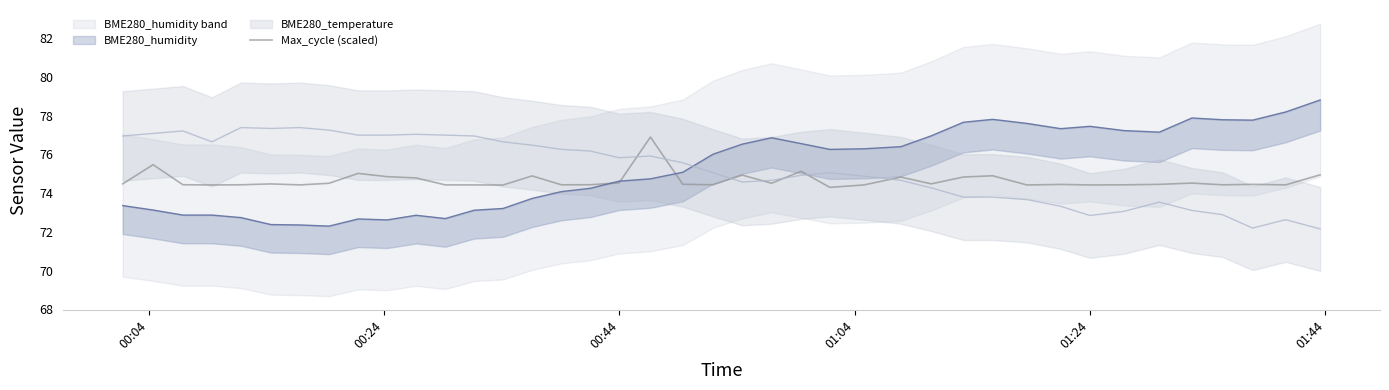

What is the minimum value for Max_cycle (scaled)?

74.3